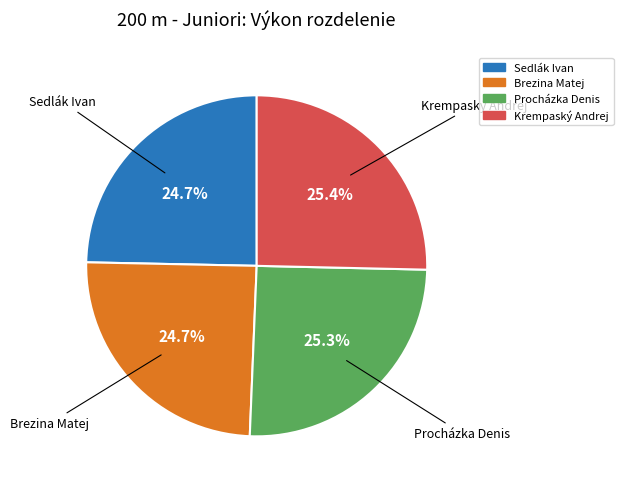

To the nearest percent, what percentage of the pie is Sedlák Ivan?

25%